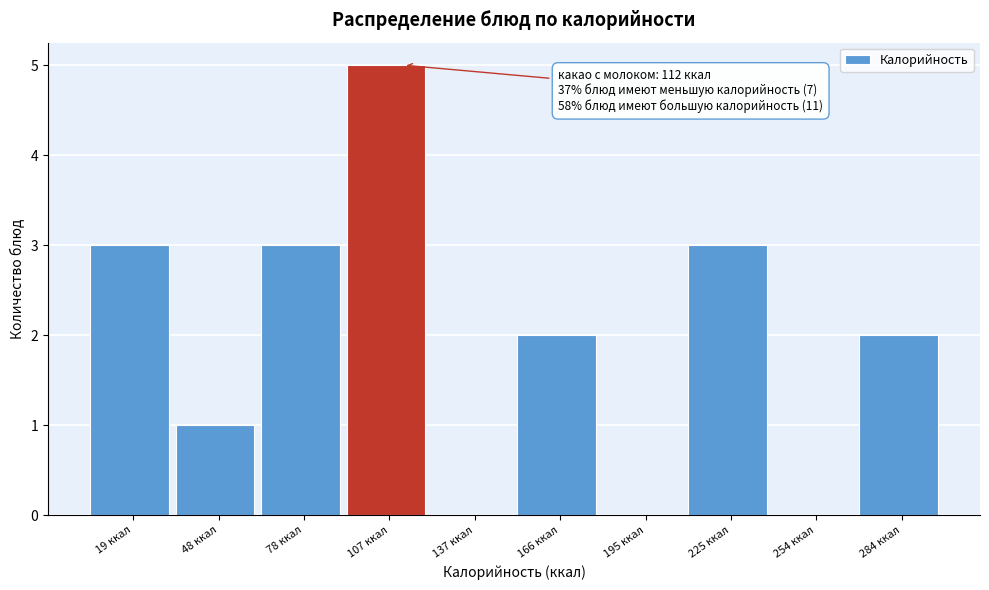

Reading right to left, transcribe all the data shown in this chart.

284 ккал=2	254 ккал=0	225 ккал=3	195 ккал=0	166 ккал=2	137 ккал=0	107 ккал=5	78 ккал=3	48 ккал=1	19 ккал=3